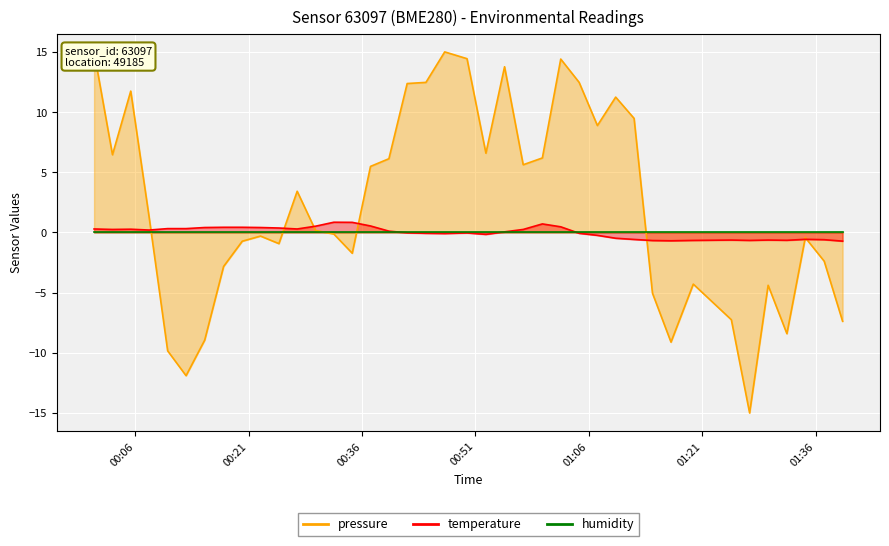

True or false: pressure has more than 1 points higher than both neighbors.

True